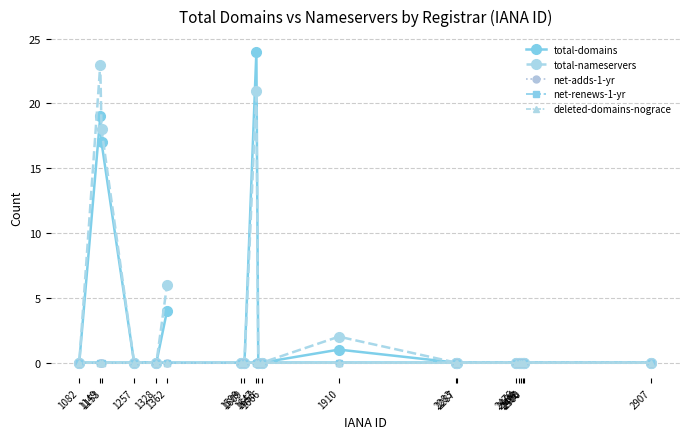

True or false: net-renews-1-yr and net-adds-1-yr cross at least once.

False